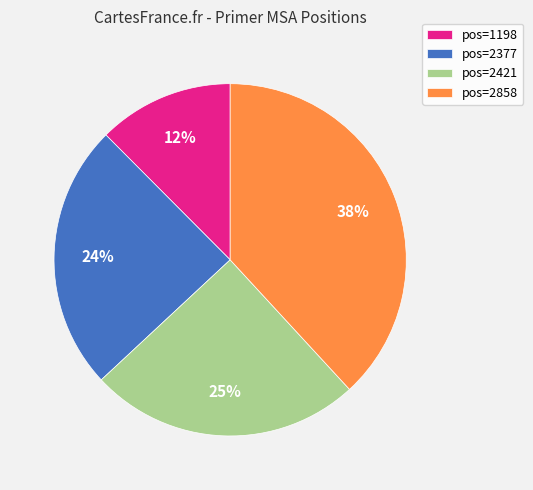

To the nearest percent, what is the combined percentage of pos=2858 and pos=1198?

51%